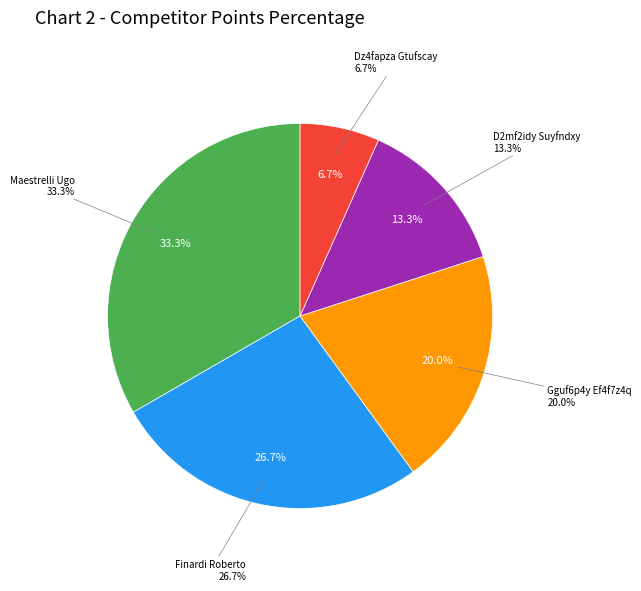

To the nearest percent, what percentage of the pie is Finardi Roberto?

27%